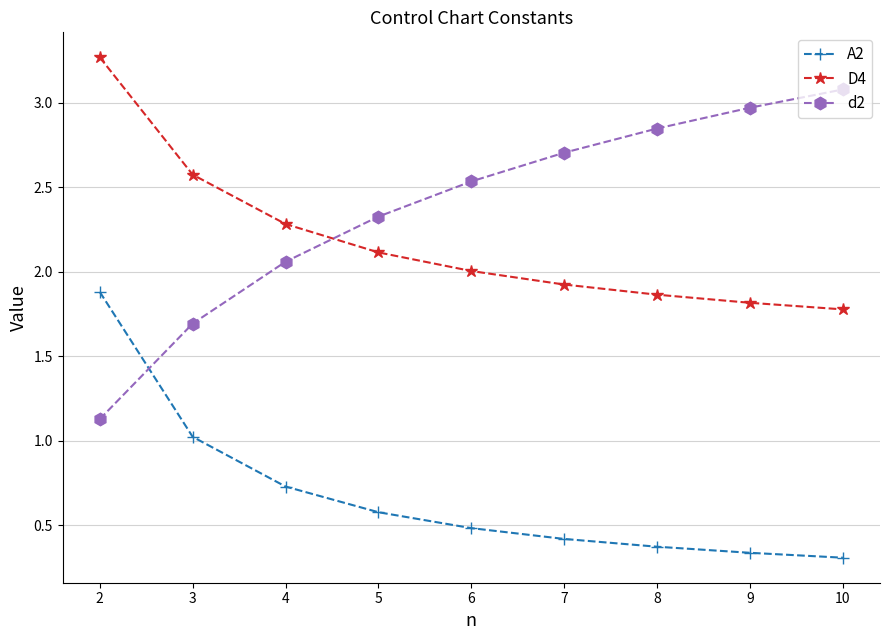

Rank the categories by A2 value from lowest to highest.

10, 9, 8, 7, 6, 5, 4, 3, 2